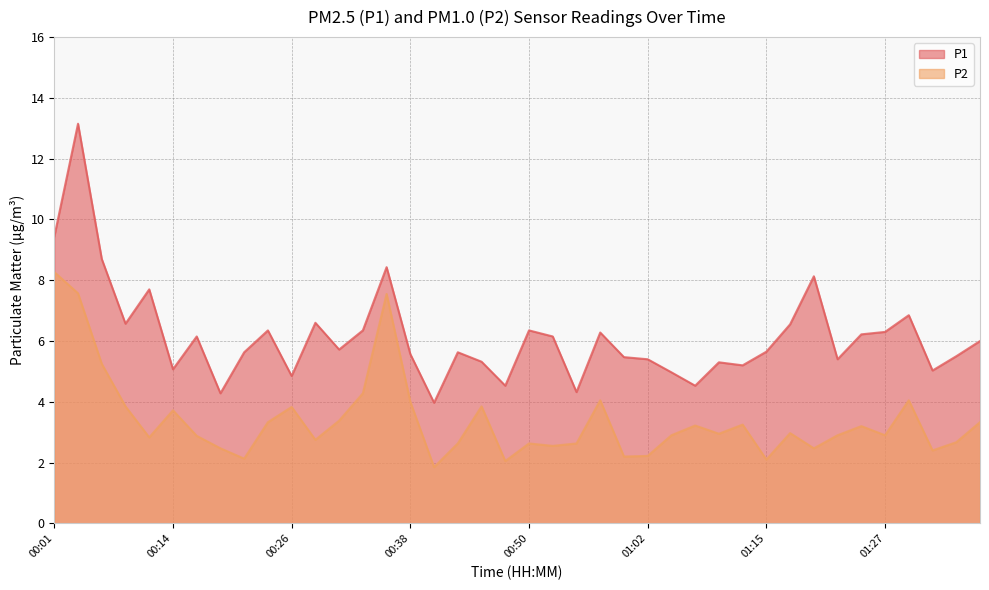

What position from the right is 01:24?

6